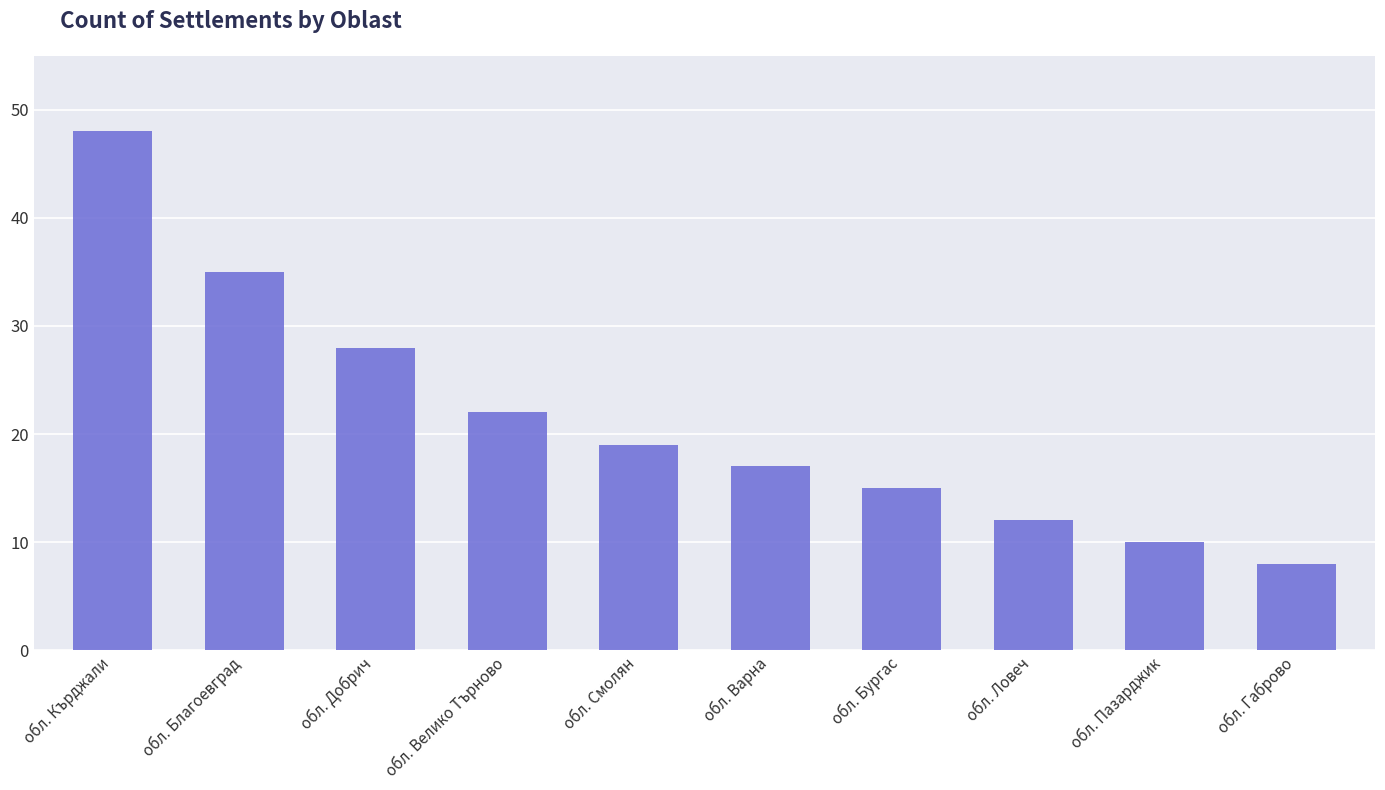

Is it true that the value at обл. Кърджали is 48?

True